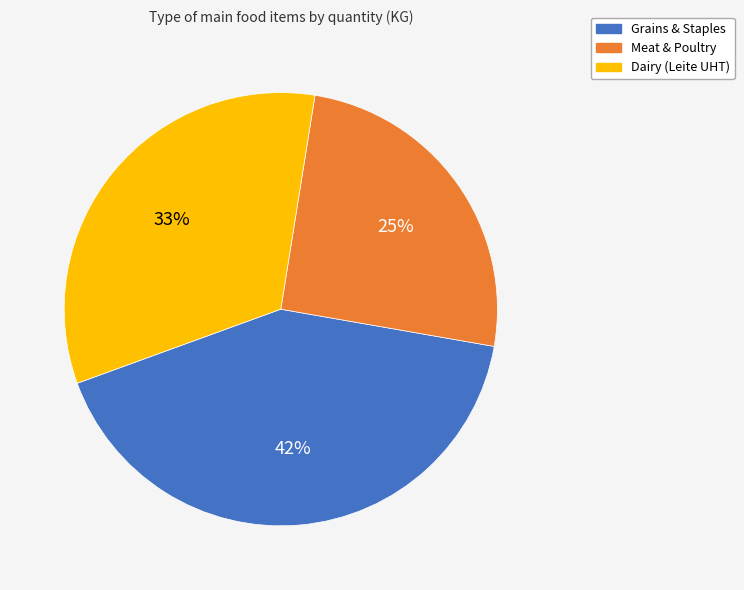

To the nearest percent, what is the average slice percentage?

33%